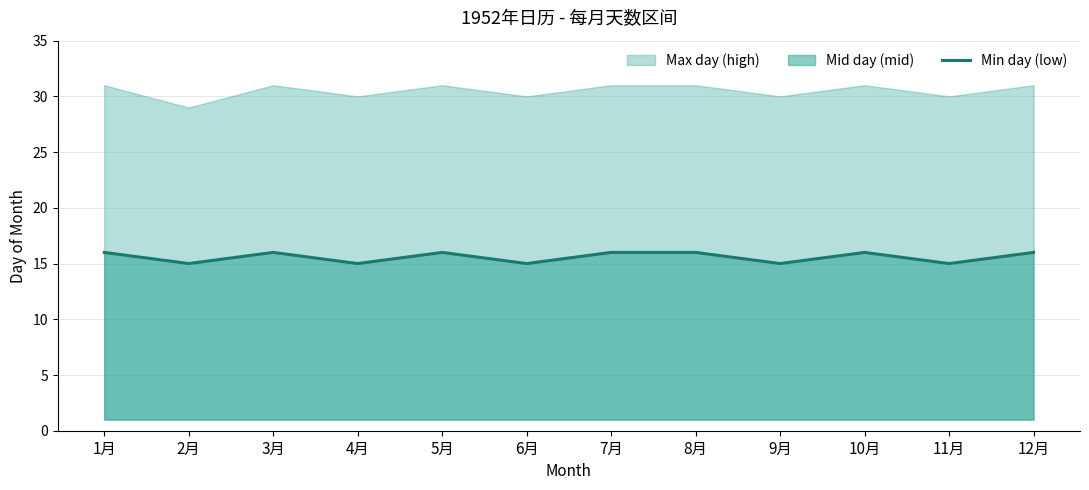

What is the label of the 10th point from the left?

10月